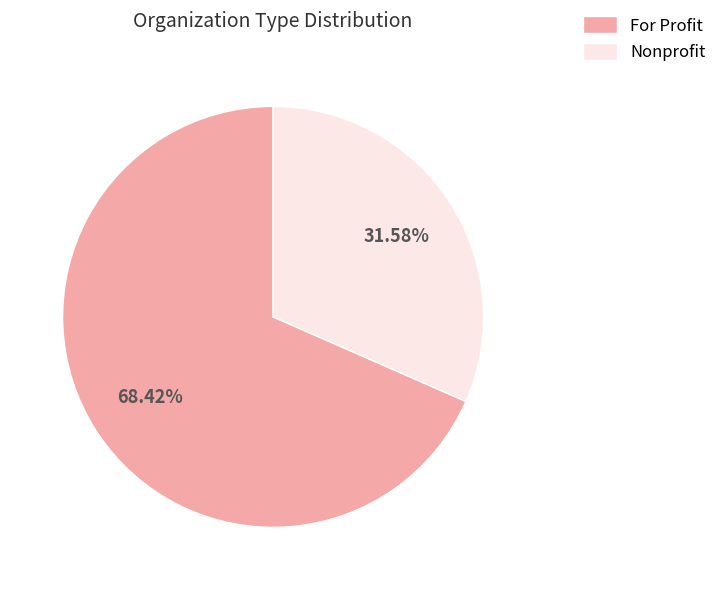

What percentage is NOT represented by Nonprofit?

68.4%